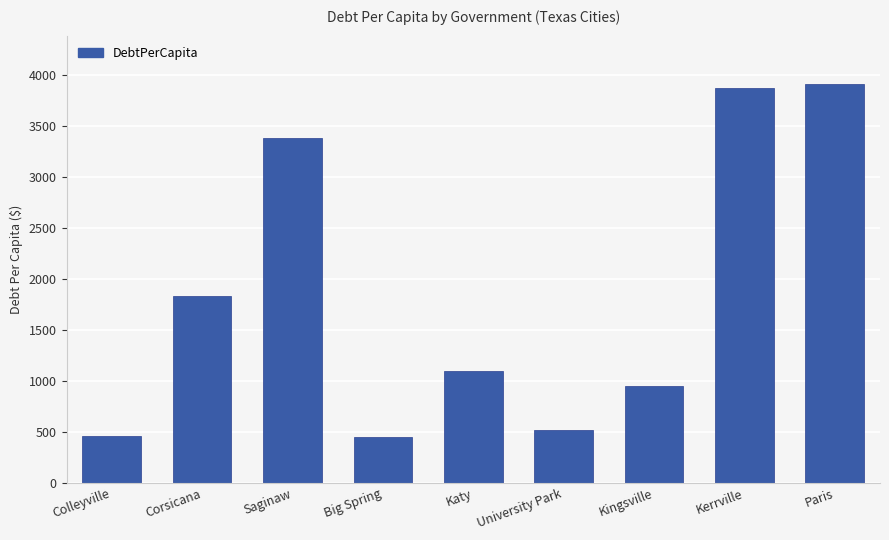

How many bars are there in total?

9